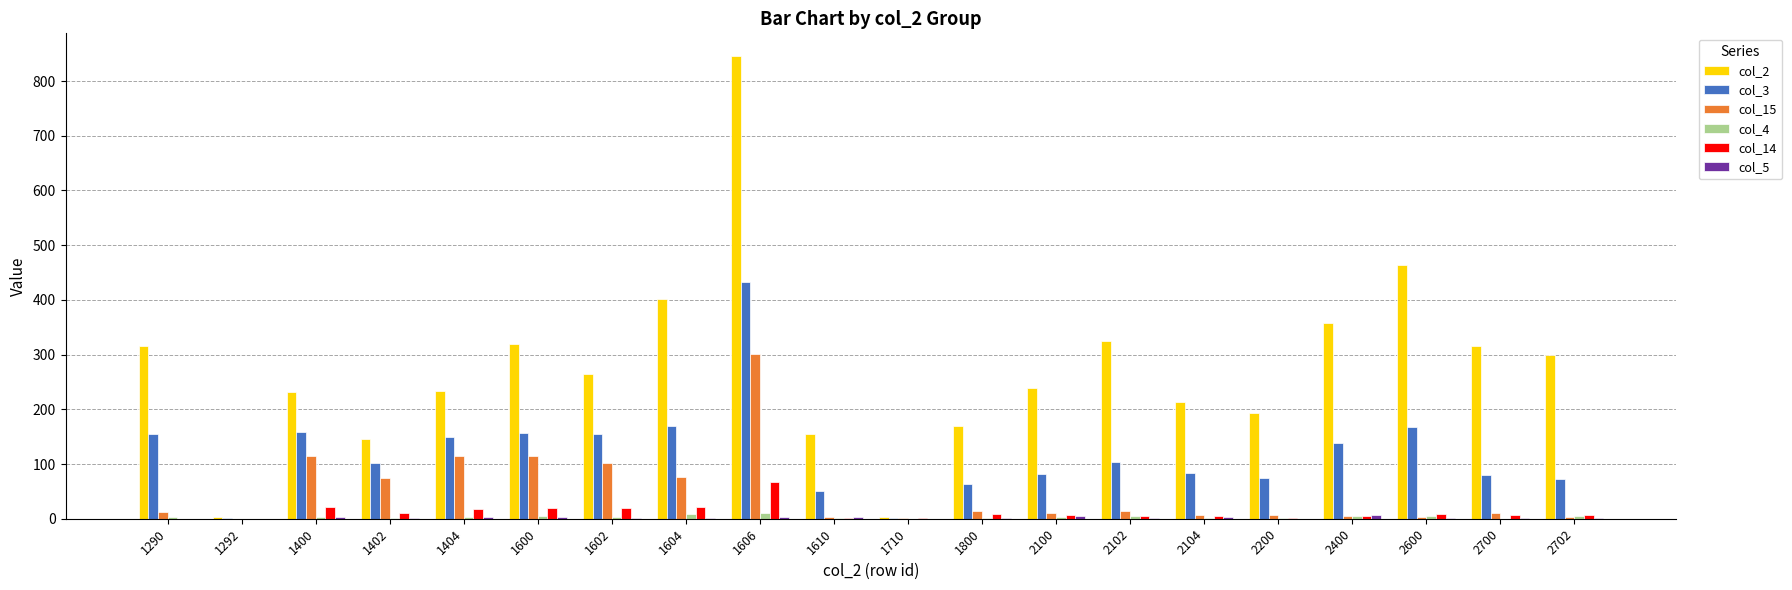

Count the number of categories in the chart.

20